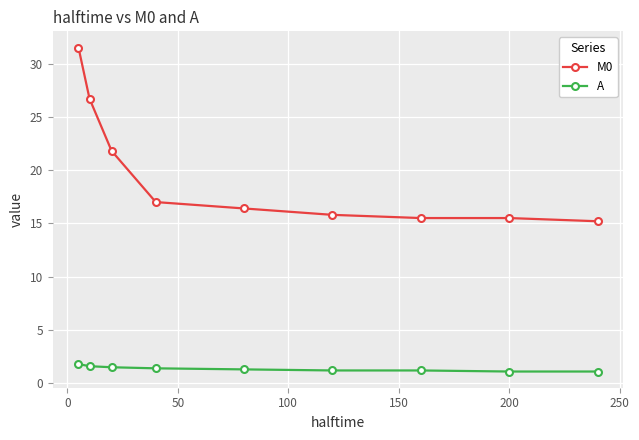

Which series has the largest total across all categories?

M0